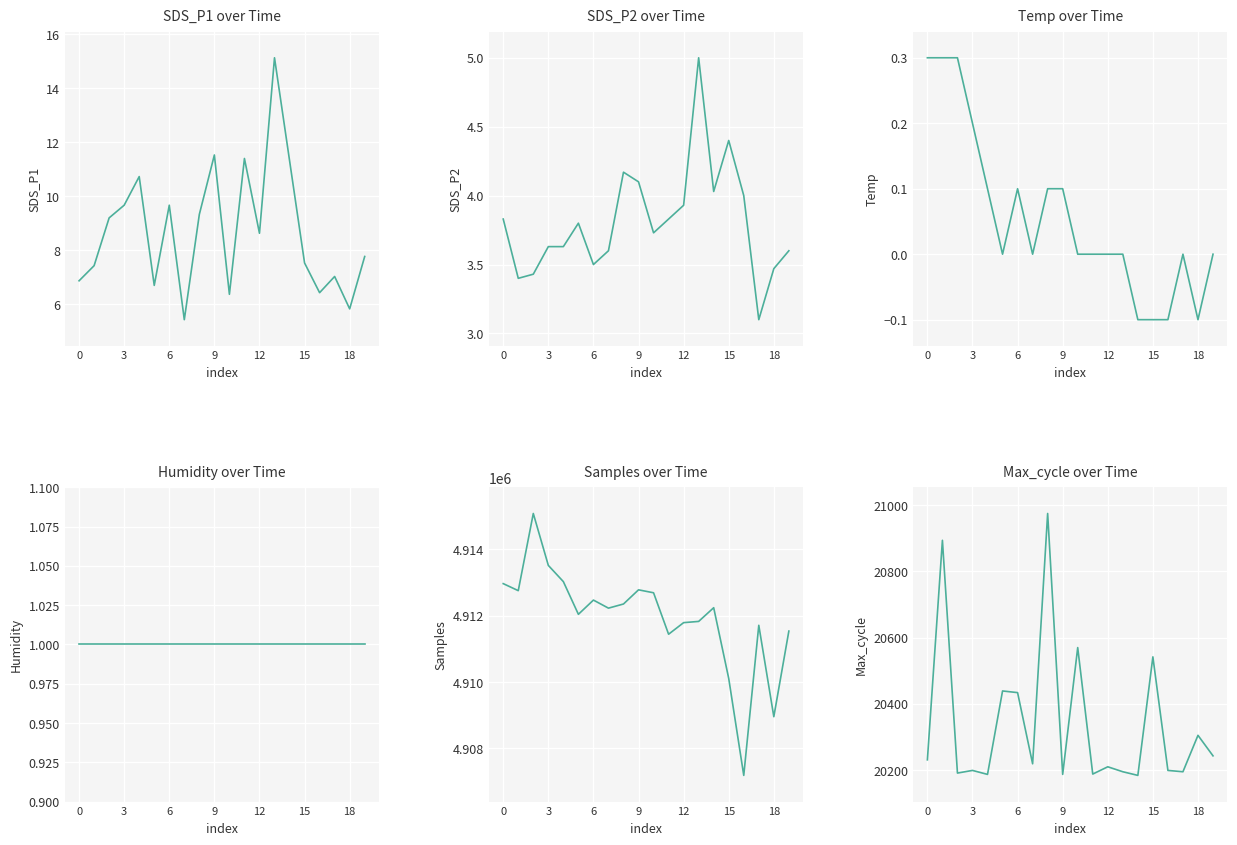

How many lines are shown in the chart?

6